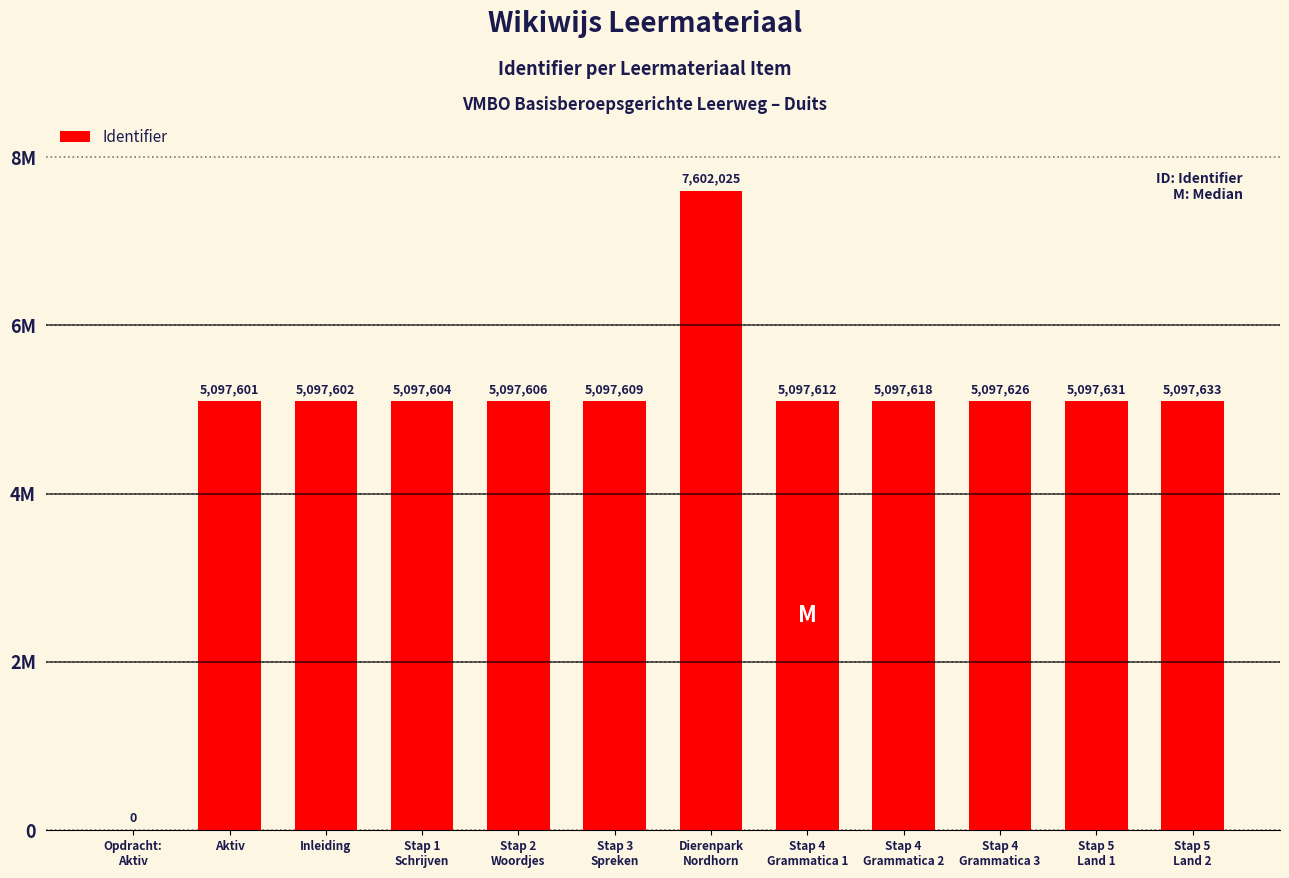

Reading left to right, extract all data points from this chart.

Opdracht:
Aktiv=0	Aktiv=5097601	Inleiding=5097602	Stap 1
Schrijven=5097604	Stap 2
Woordjes=5097606	Stap 3
Spreken=5097609	Dierenpark
Nordhorn=7602025	Stap 4
Grammatica 1=5097612	Stap 4
Grammatica 2=5097618	Stap 4
Grammatica 3=5097626	Stap 5
Land 1=5097631	Stap 5
Land 2=5097633